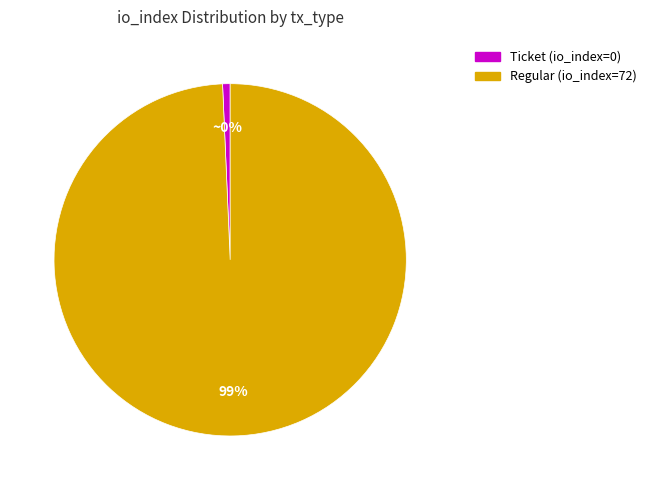

Does any single category account for the majority?

Yes